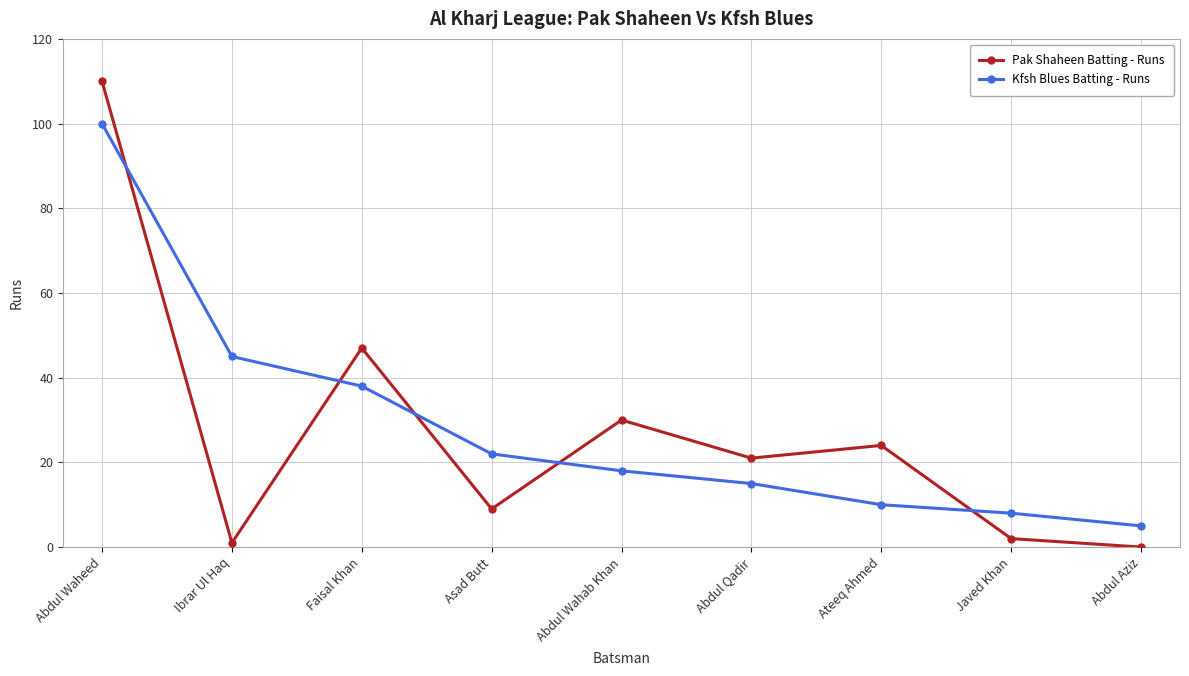

What are all the series names shown in the legend?

Pak Shaheen Batting - Runs, Kfsh Blues Batting - Runs